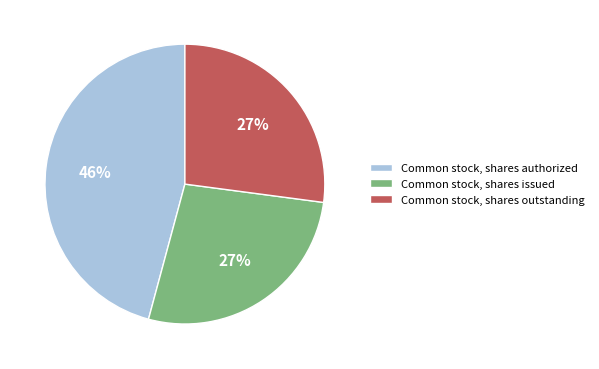

Do Common stock, shares outstanding and Common stock, shares issued together represent more than half of the pie?

Yes